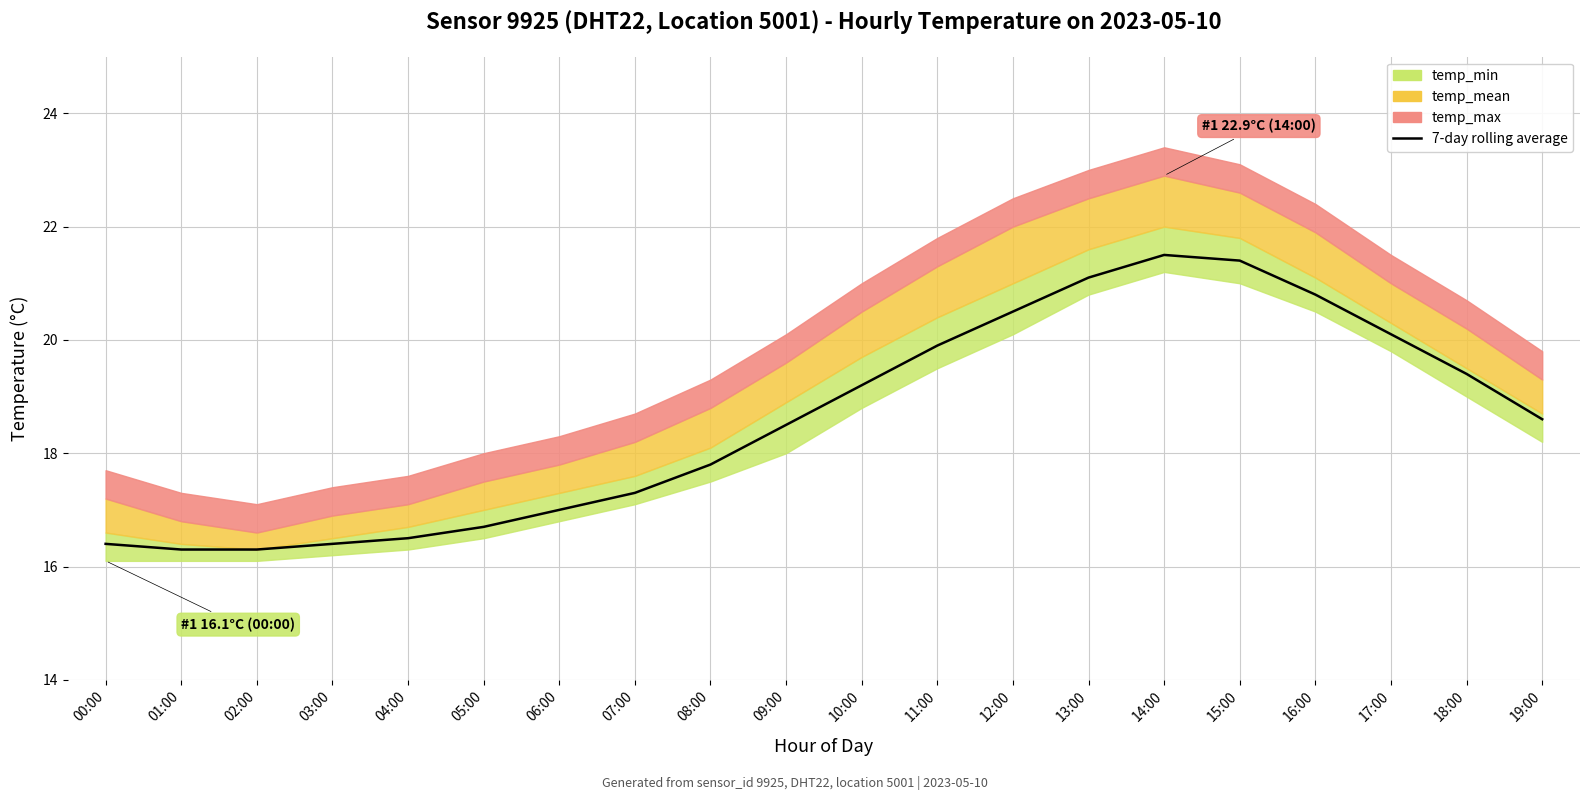

What is the sum of all values?

371.7